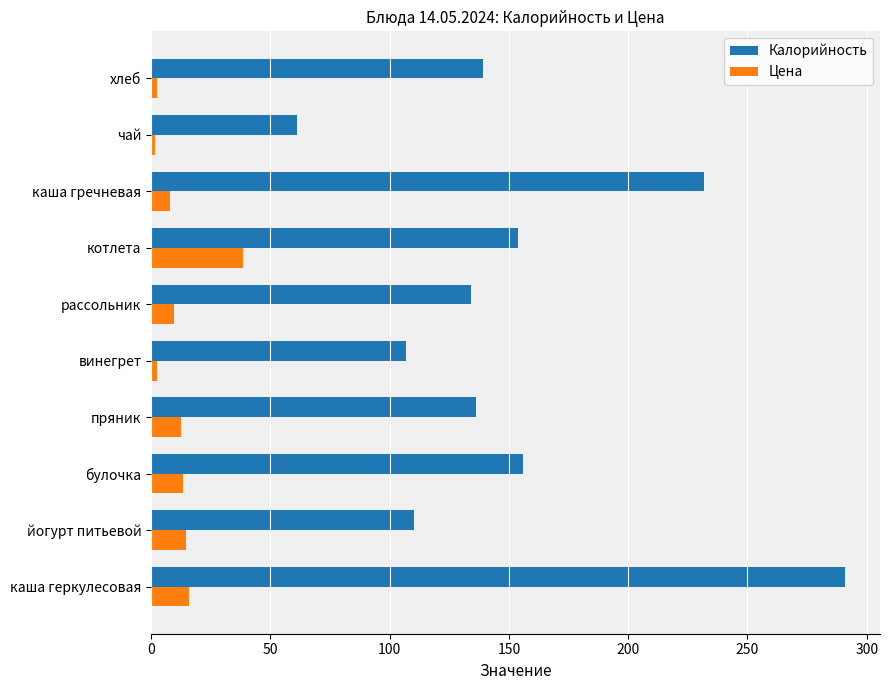

Between каша геркулесовая and йогурт питьевой, which series saw the biggest shift?

Калорийность